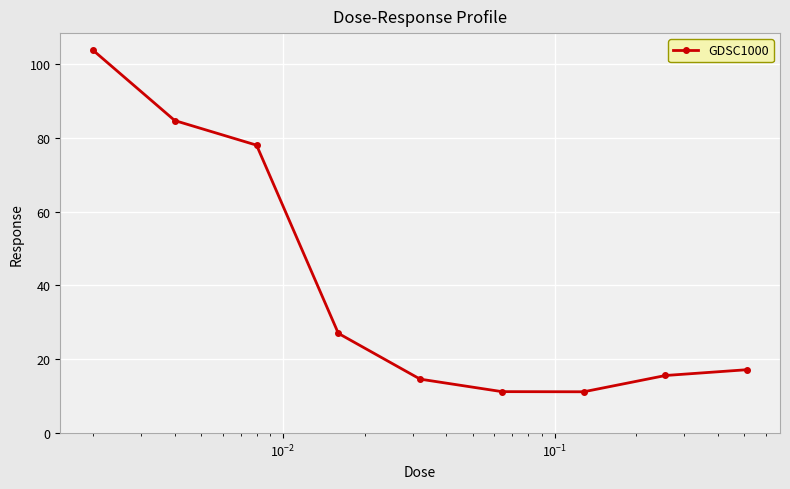

What is the difference between the second highest and minimum values?

73.5